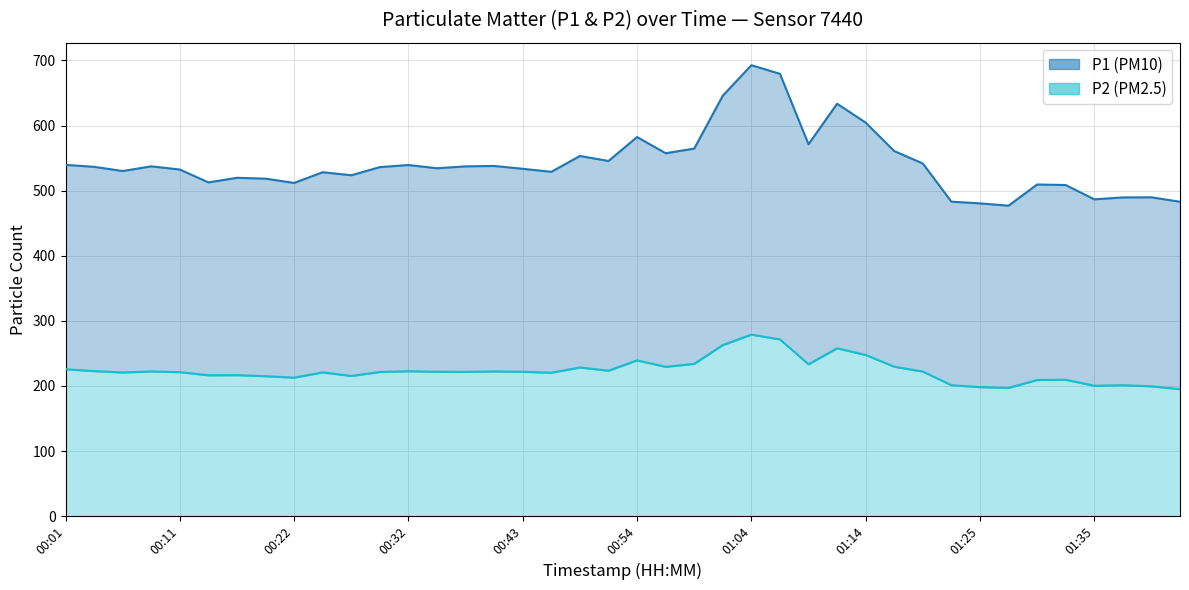

What is the lowest value of the P2 series?

195.0